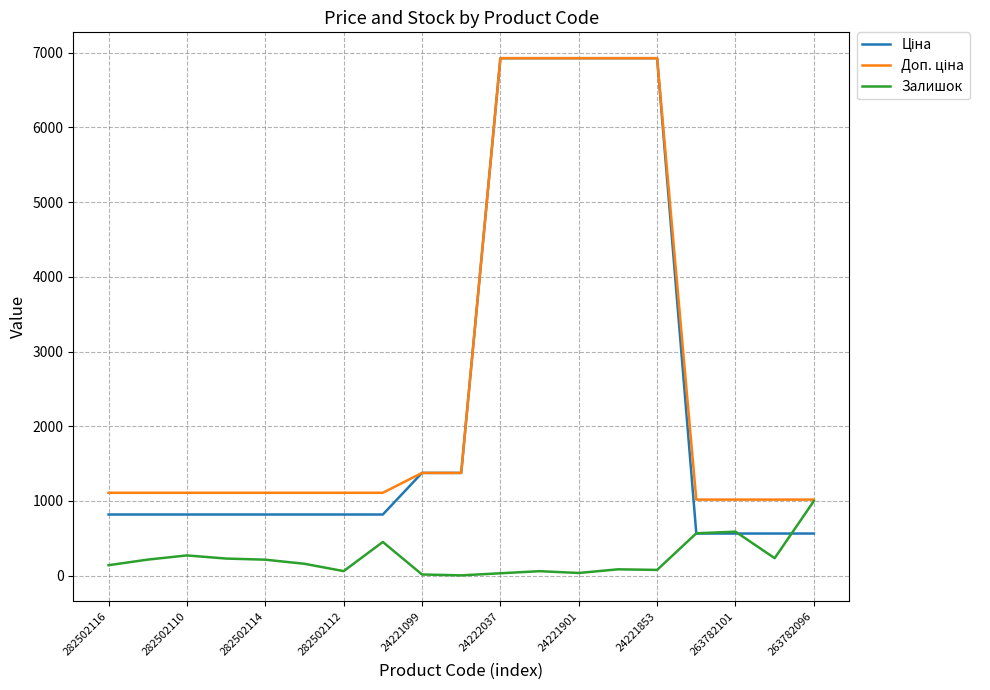

What is the maximum value shown in the chart?

6925.7